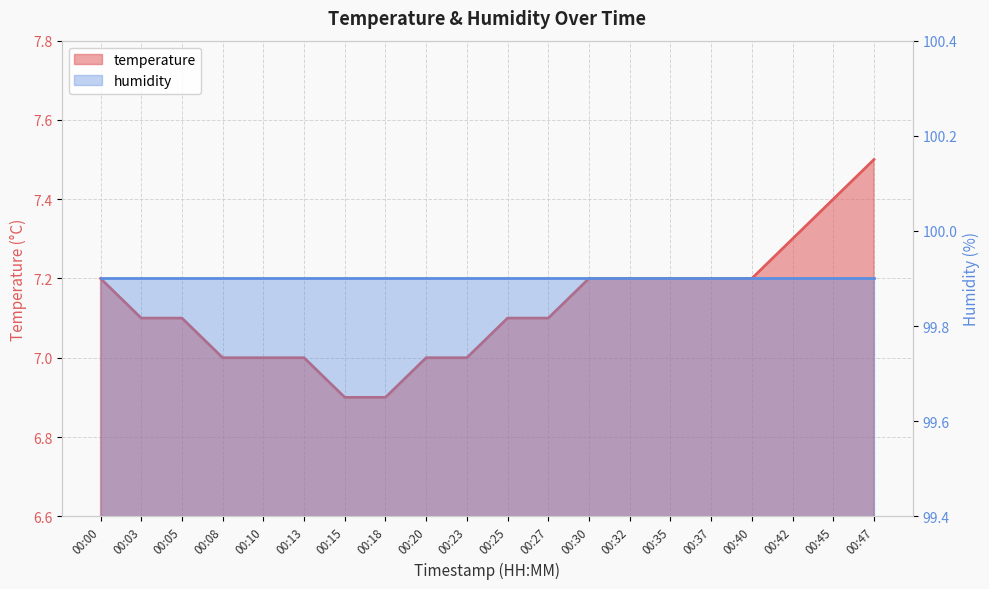

True or false: the data shows 1.7 at 00:37.

False